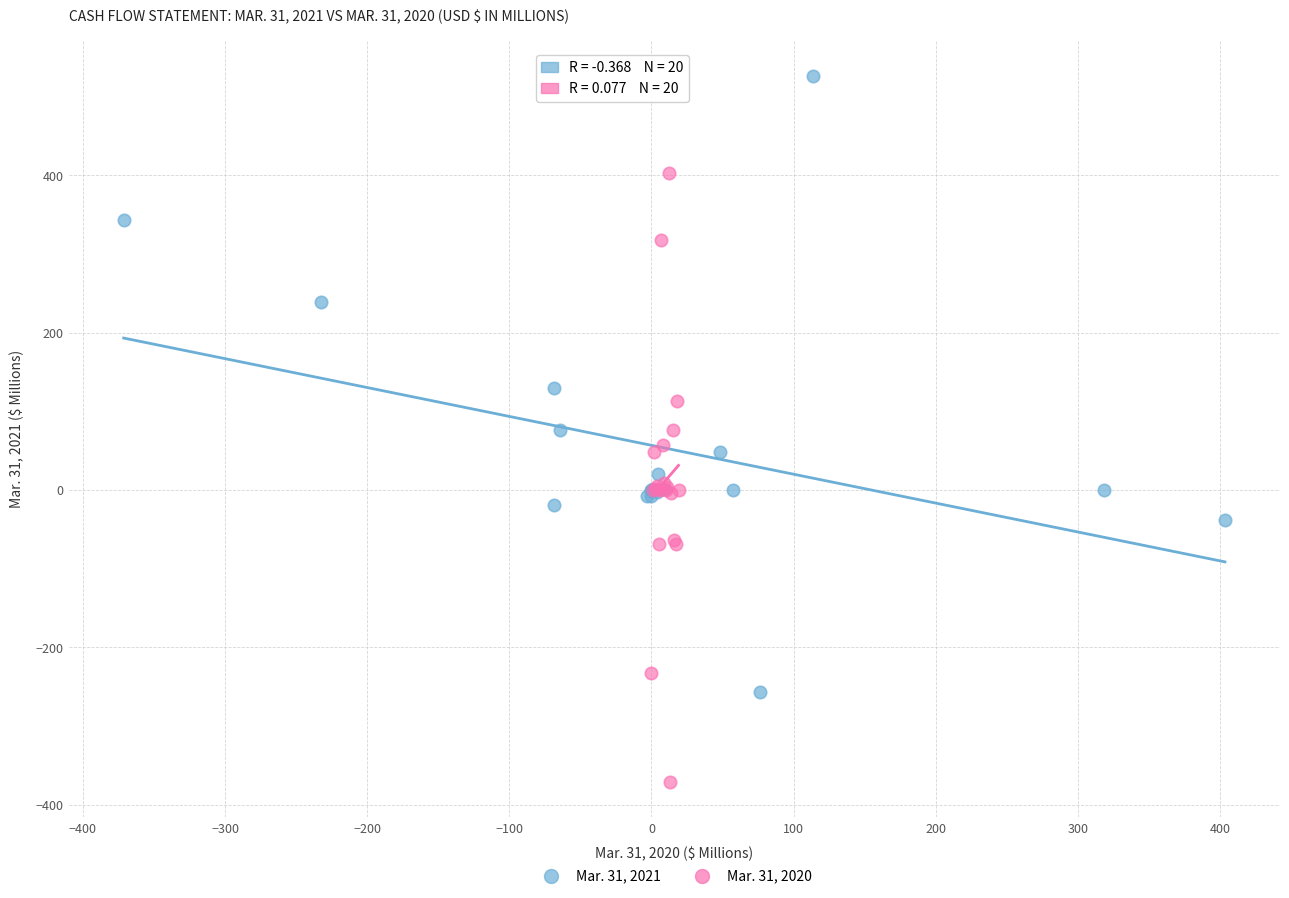

Which series reaches the maximum Y coordinate?

Mar. 31, 2021